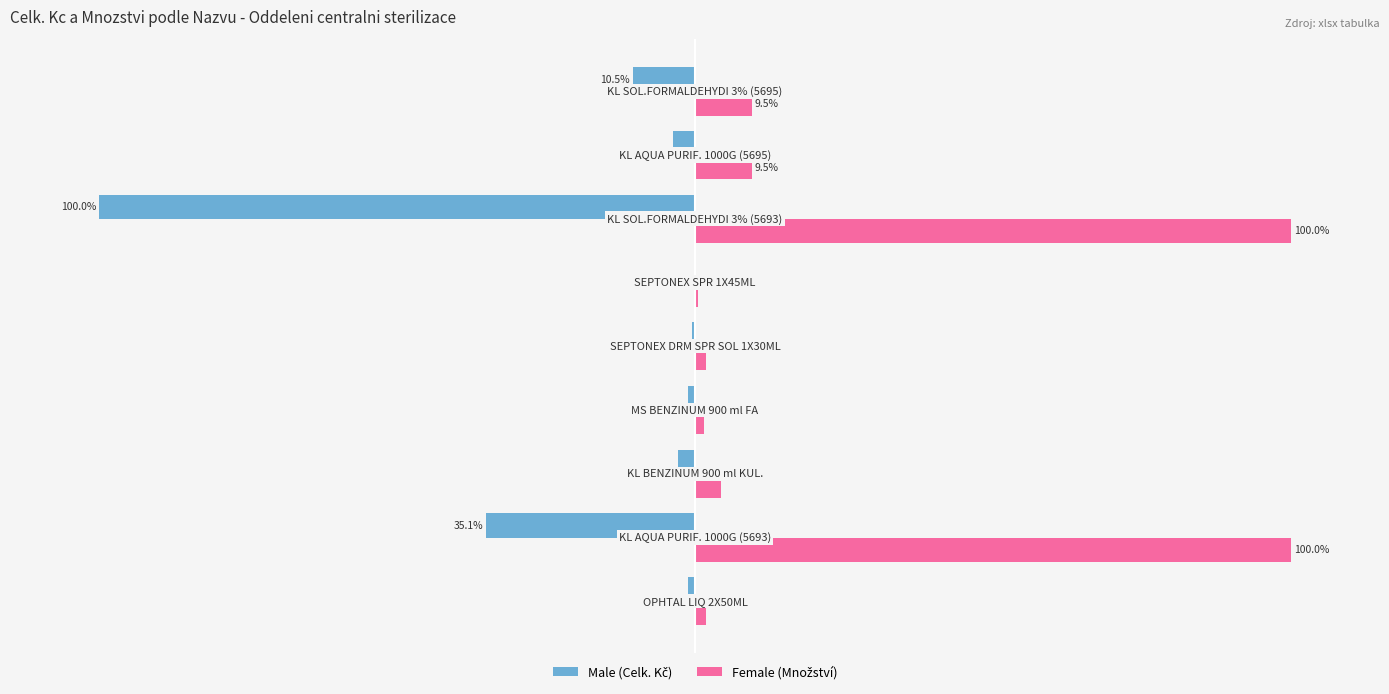

How many bars are there in total?

18